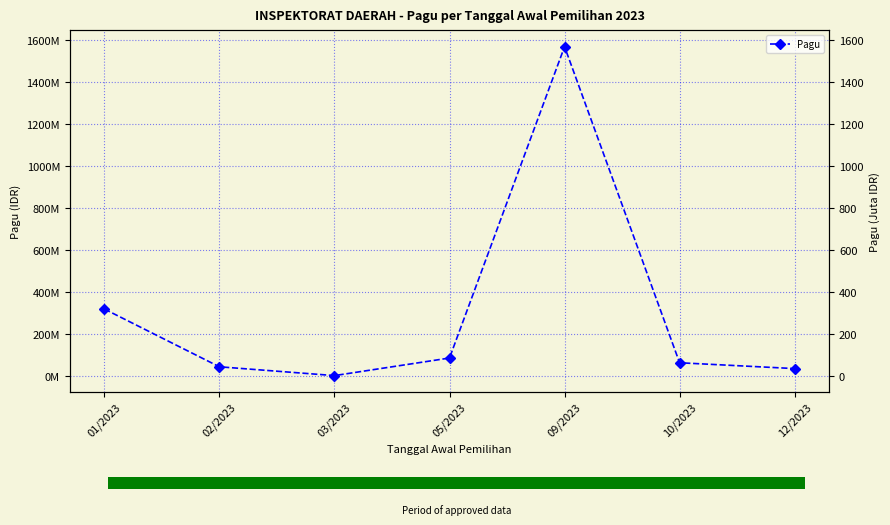

Reading left to right, transcribe all the data shown in this chart.

319157200	44562000	2700000	86300000	1566500000	63750000	36000000